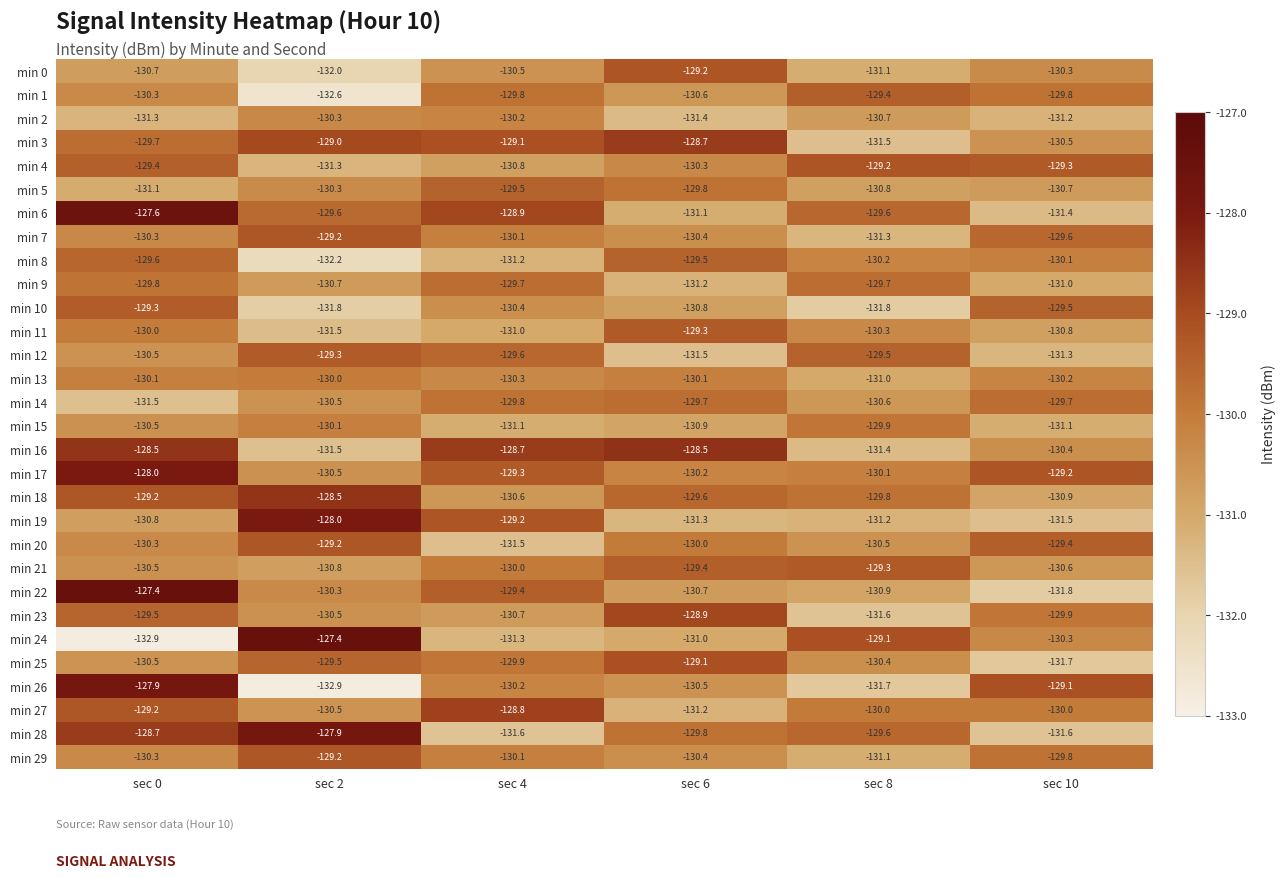

What is the difference between the second highest and minimum values in the min 15 series?

1.0